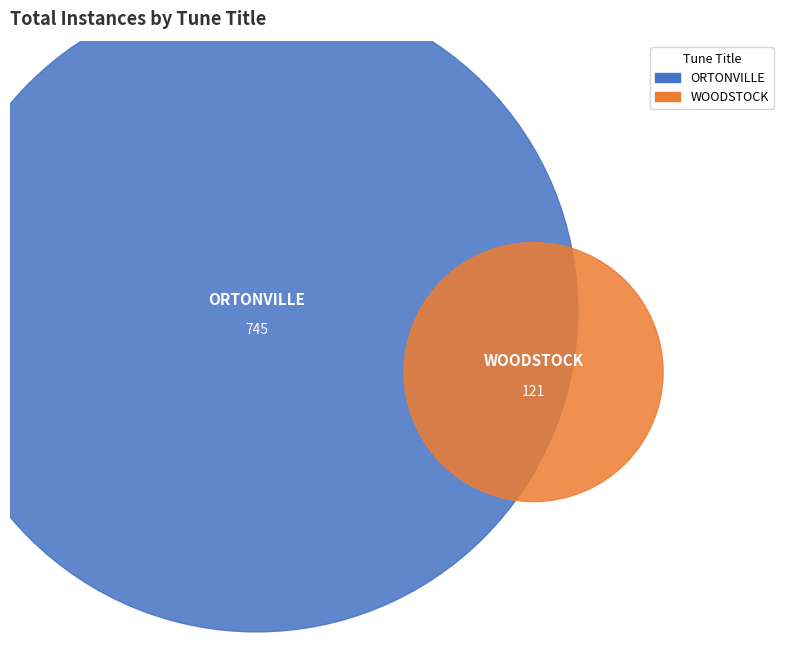

Is there any slice that represents more than half of the pie?

Yes